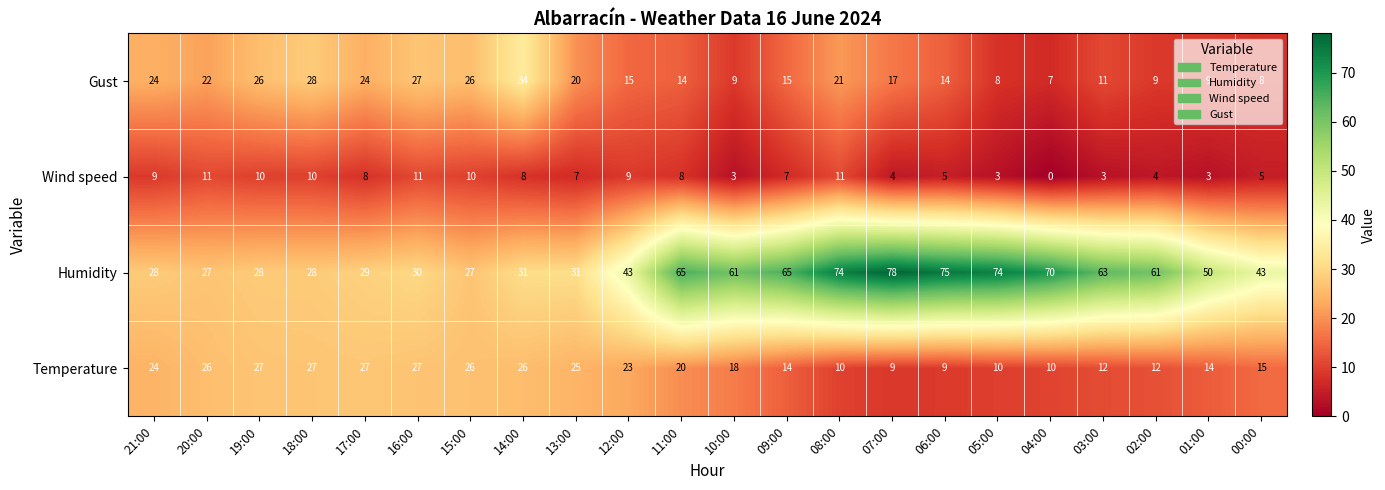

What is the sum of all Wind speed values?

149